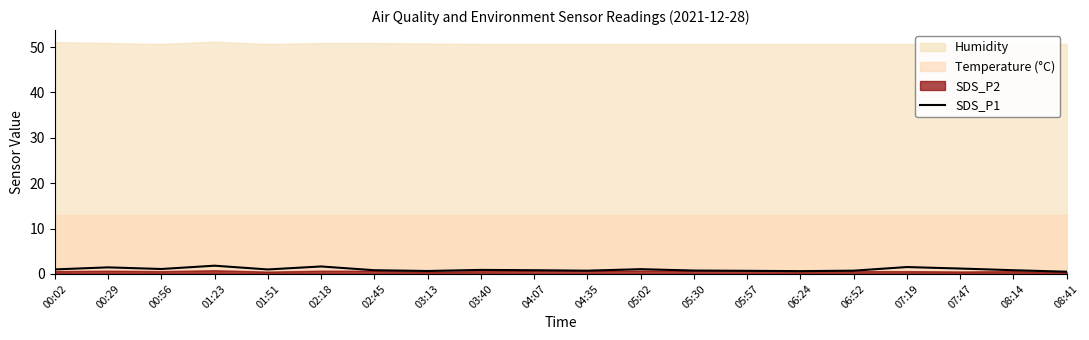

Which label corresponds to the largest value in the chart?

01:23